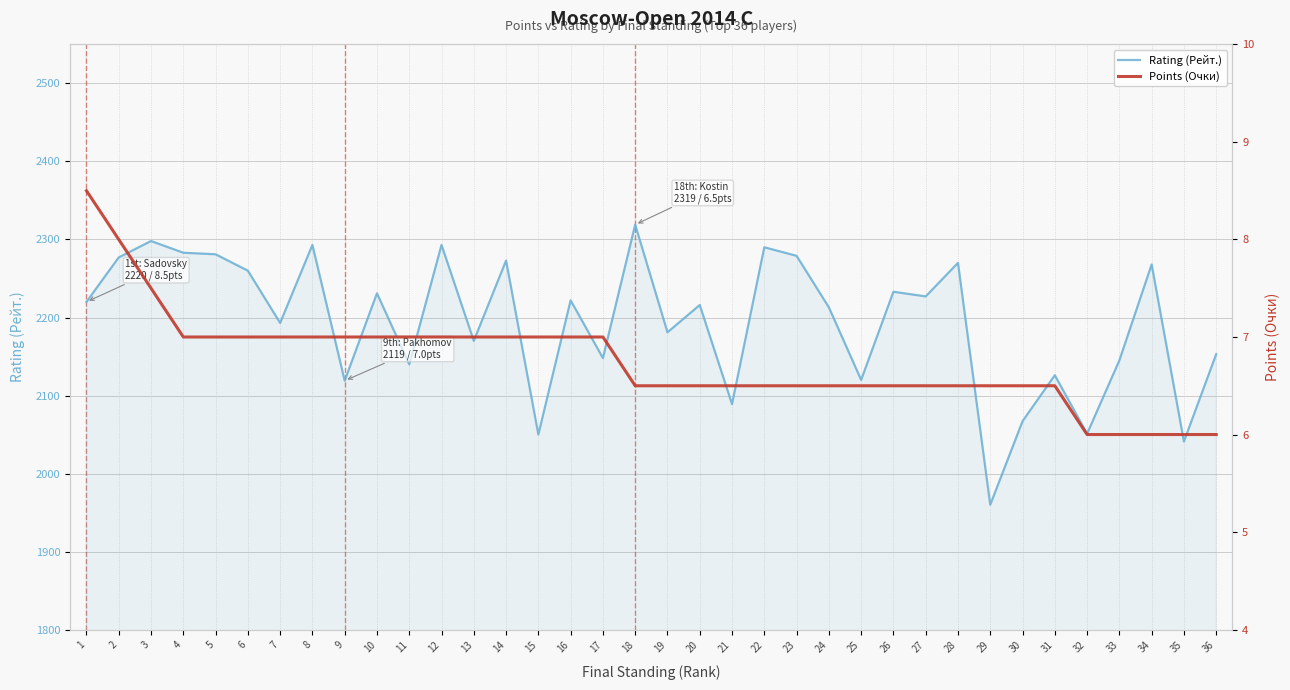

List the series in order of their overall mean, highest first.

Rating (Рейт.), Points (Очки)